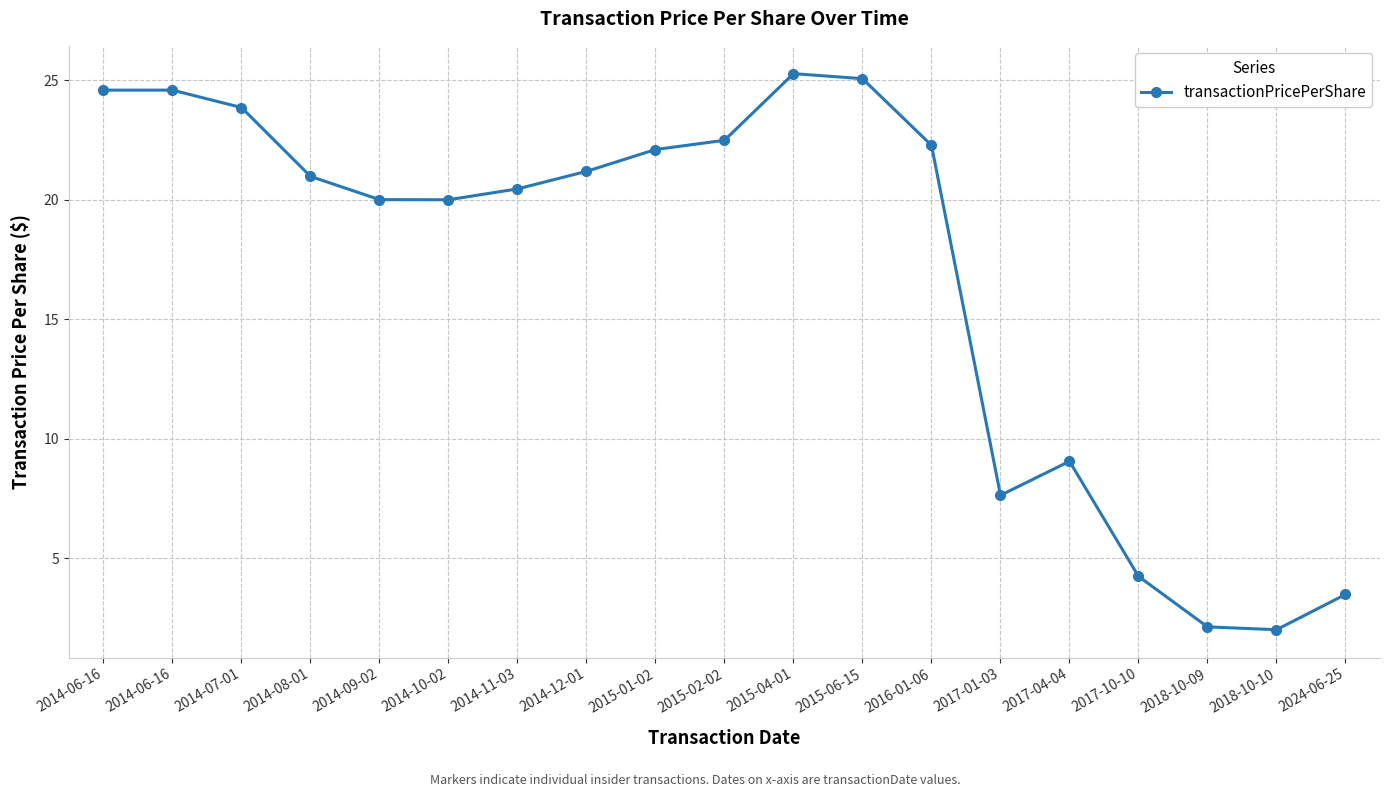

What is the change in value from 2014-12-01 to 2024-06-25?

-17.7